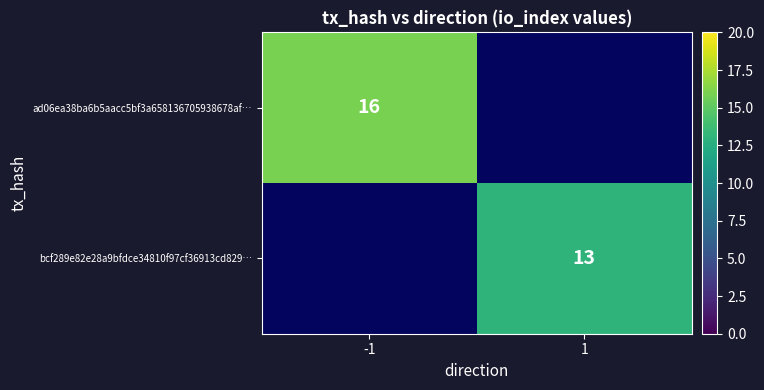

True or false: bcf289e82e28a9bfdce34810f97cf36913cd829… has a value of 20 at 1.

False